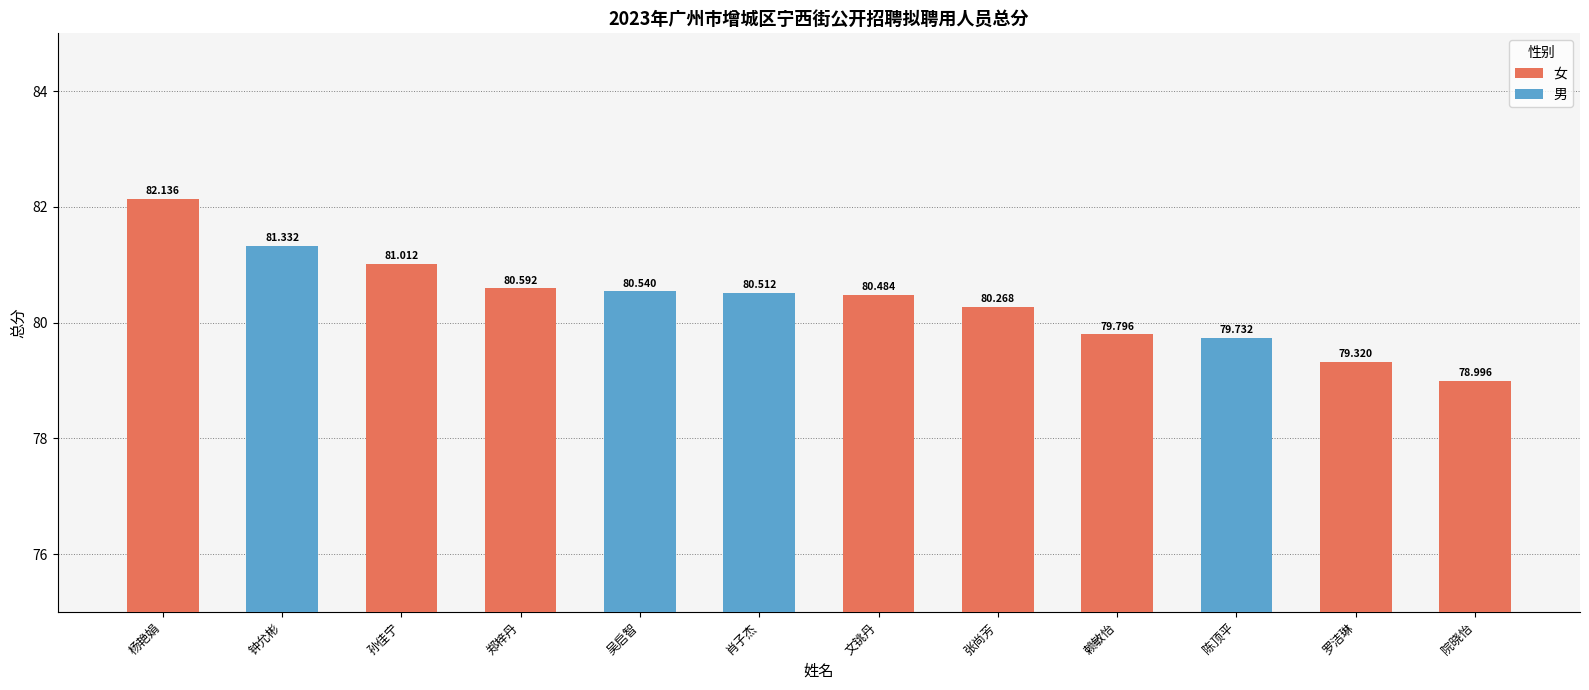

List the labels in order of value, smallest first.

院晓怡, 罗洁琳, 陈顶平, 赖敏怡, 张尚芳, 文铫丹, 肖子杰, 吴启智, 郑梓丹, 孙佳宁, 钟允彬, 杨艳娟